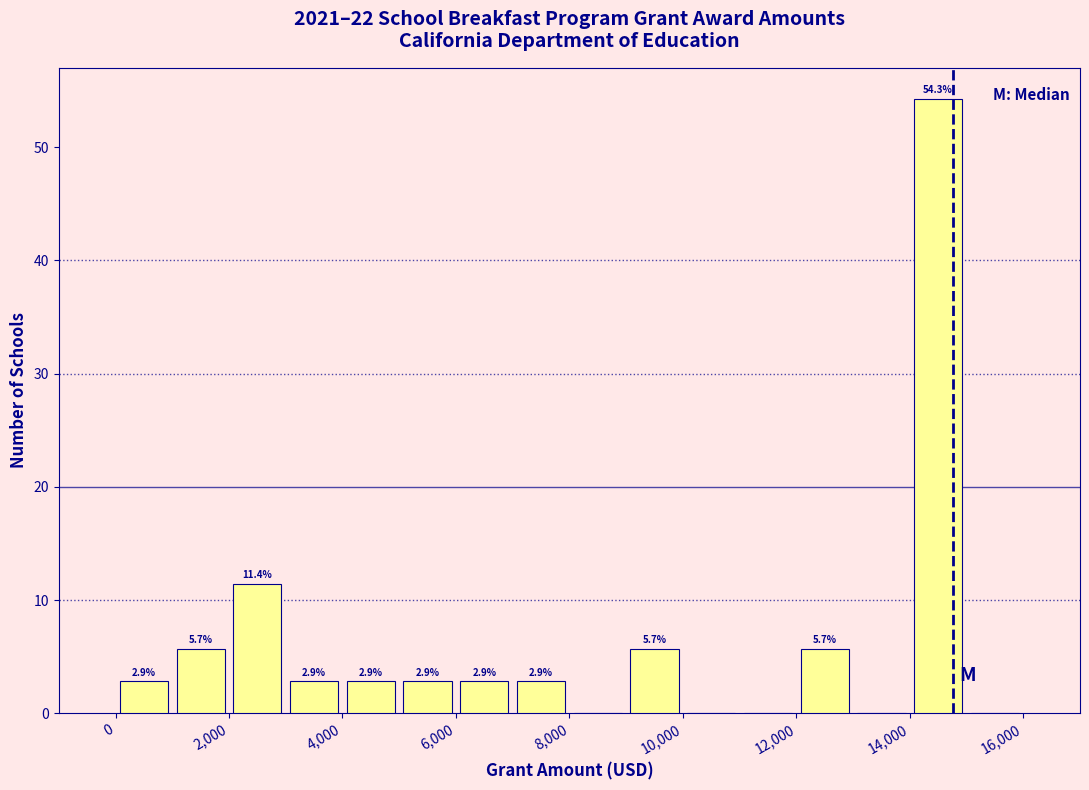

Which range on the x-axis has the tallest bar?

14000 to 15000